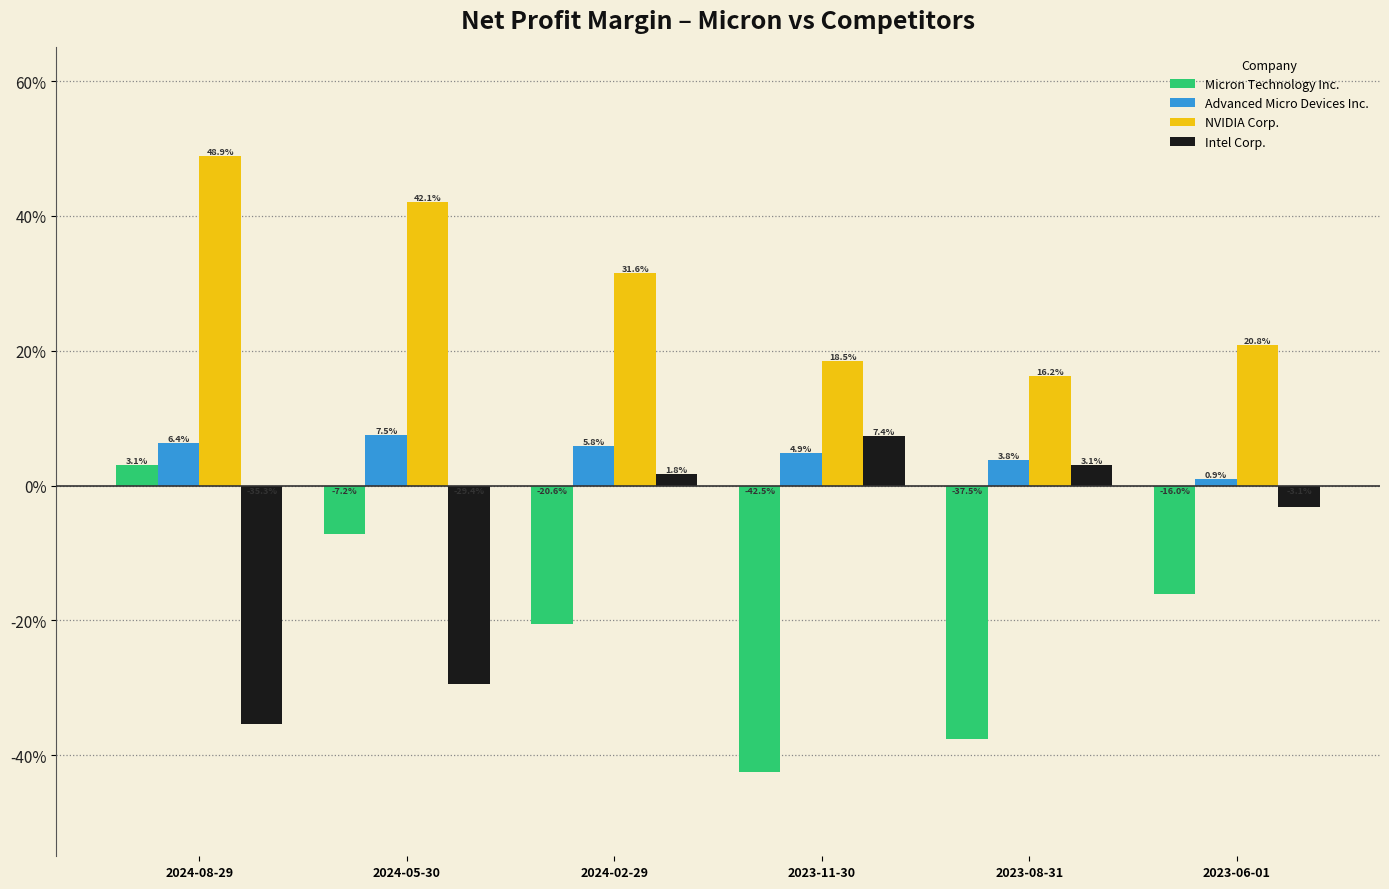

Which series has the largest range (max minus min)?

Micron Technology Inc.